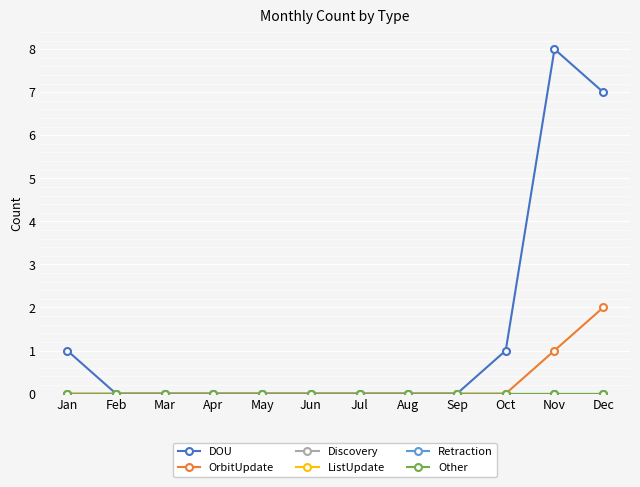

True or false: Other and ListUpdate intersect in this chart.

False